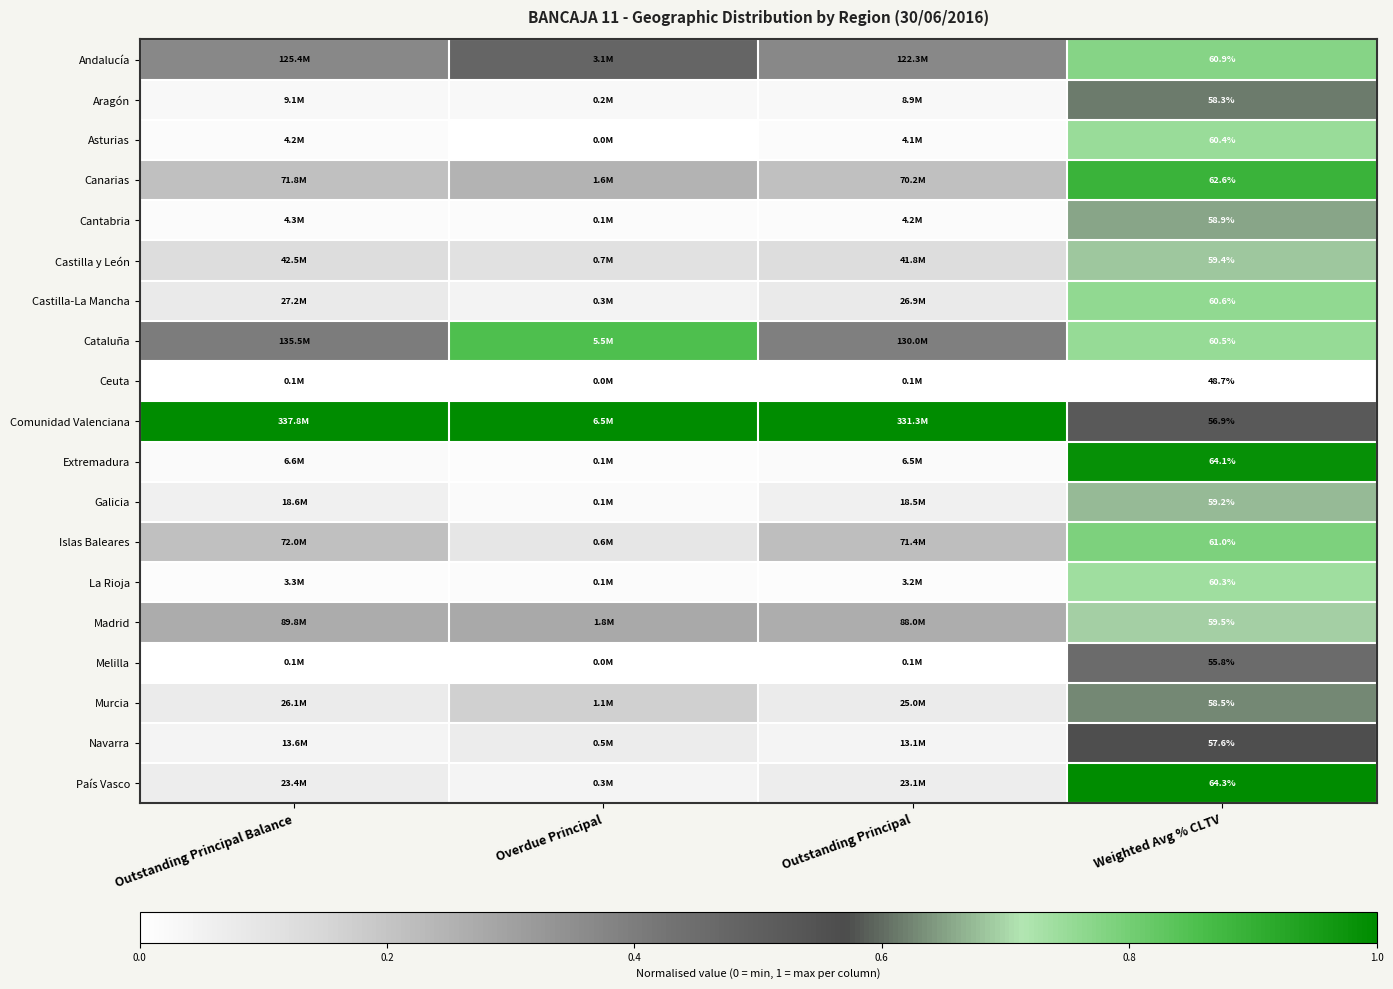

At Weighted Avg % CLTV, list the series in order from smallest to largest.

Ceuta, Melilla, Comunidad Valenciana, Navarra, Aragón, Murcia, Cantabria, Galicia, Castilla y León, Madrid, La Rioja, Asturias, Cataluña, Castilla-La Mancha, Andalucía, Islas Baleares, Canarias, Extremadura, País Vasco